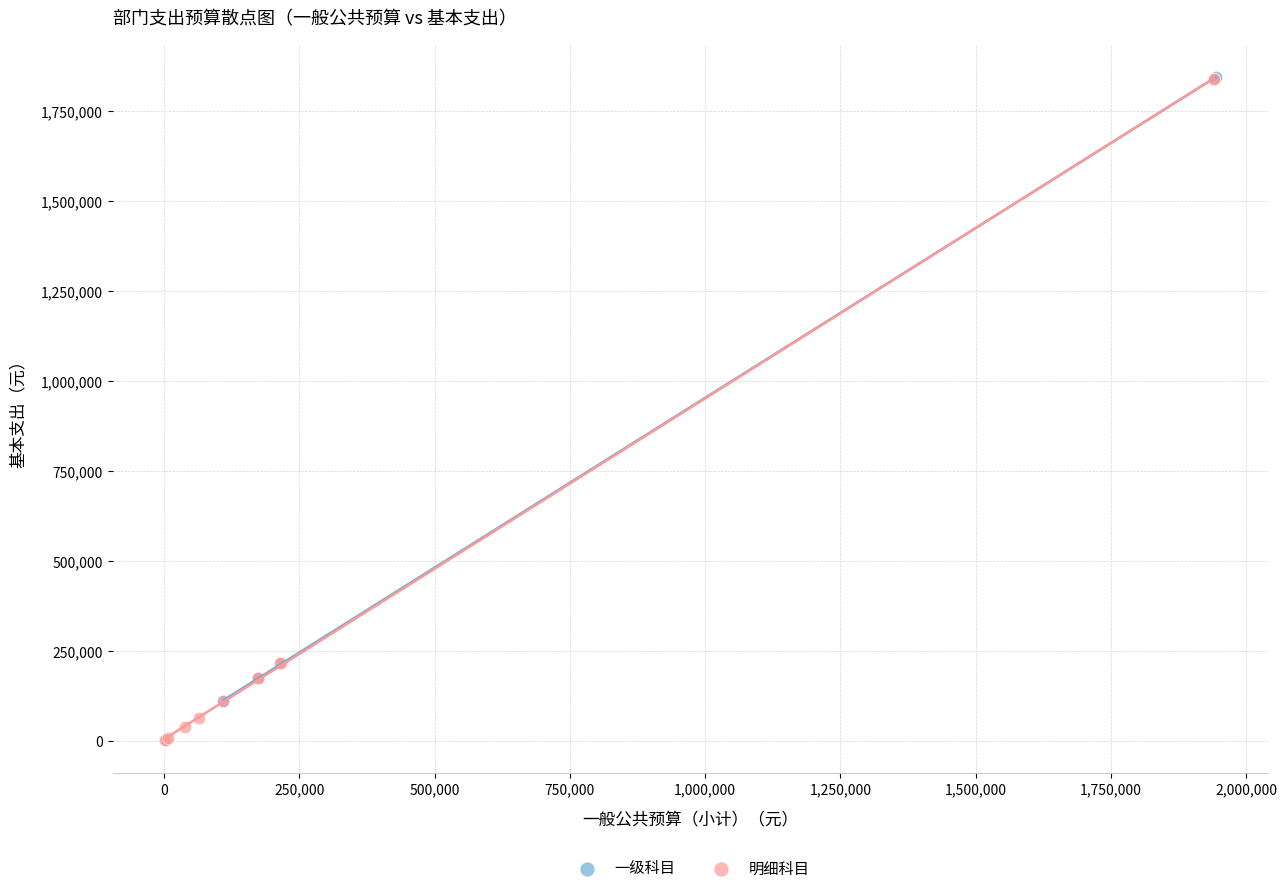

Which series contains the lowest Y value?

明细科目